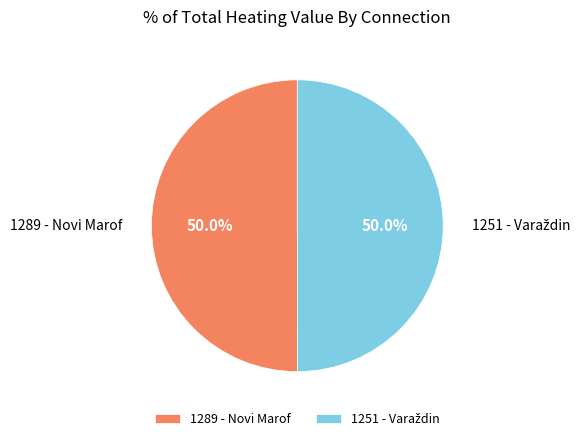

What portion of the pie excludes 1289 - Novi Marof?

50.0%